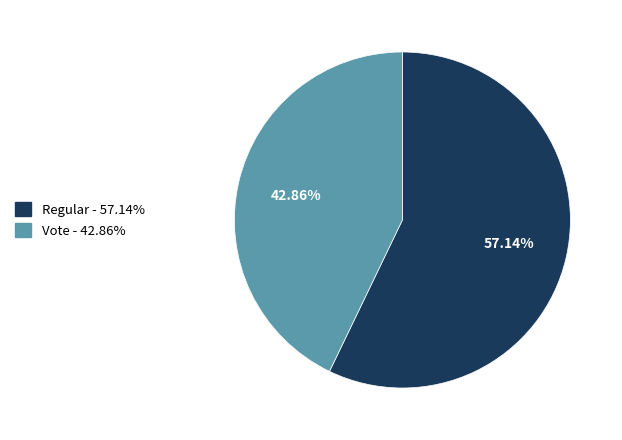

Which slice is the smallest?

Vote